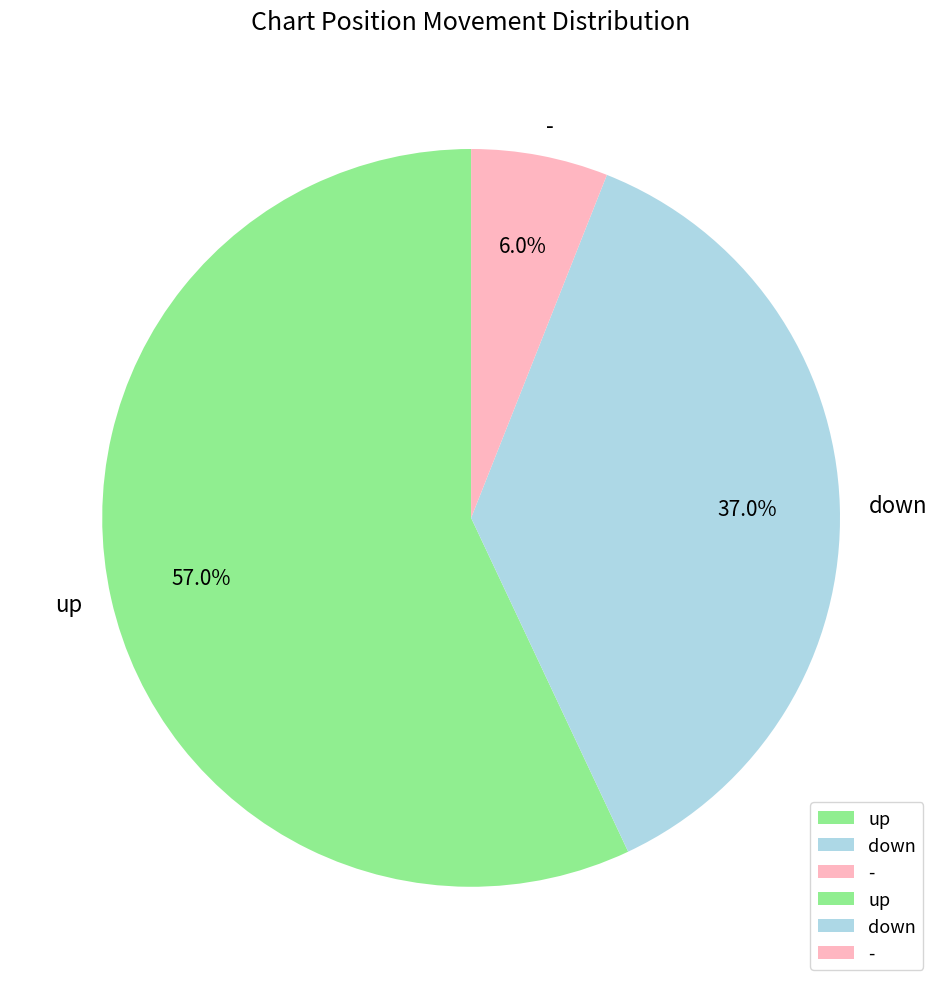

Count the number of slices in the pie.

3